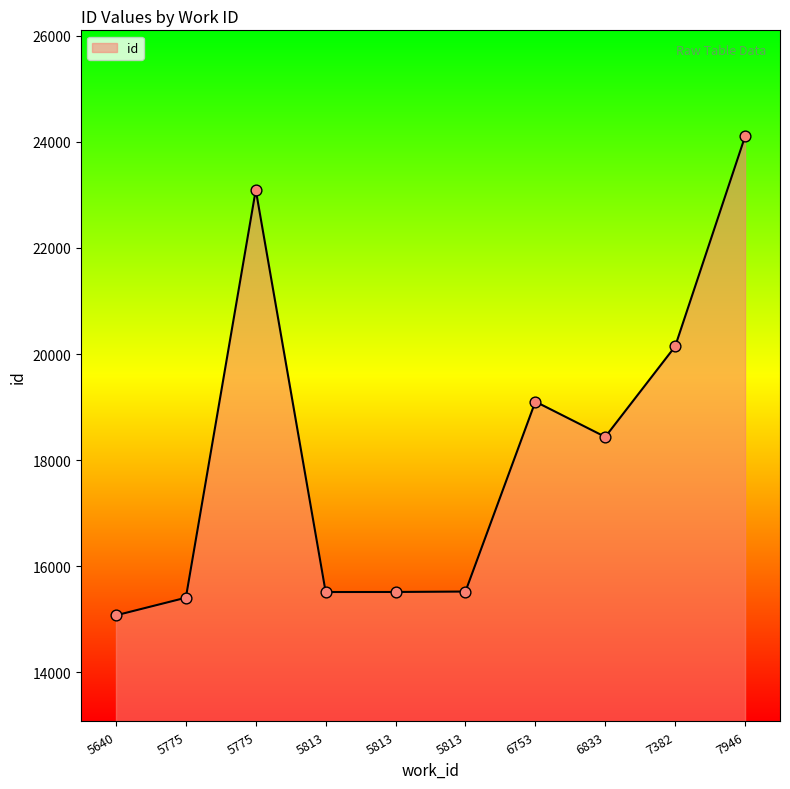

What is the change in value from 5640 to 6753?

+4027